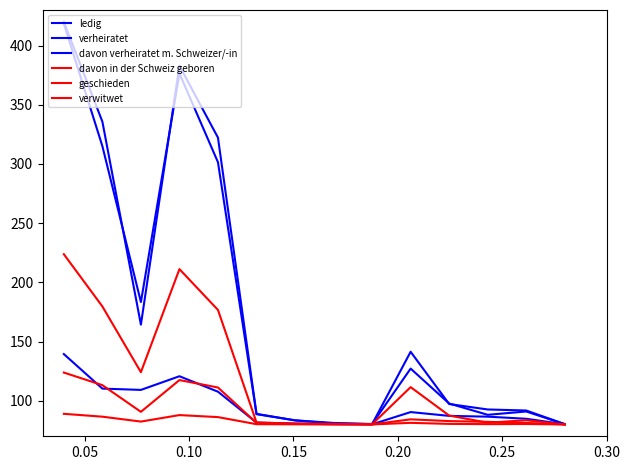

How many lines are shown in the chart?

6